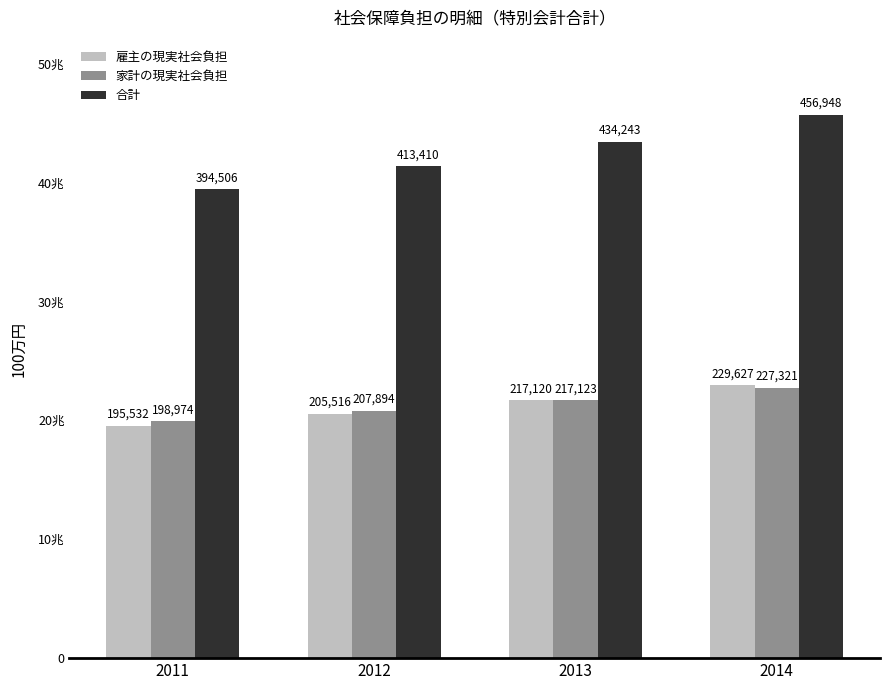

What is the maximum value for 雇主の現実社会負担?

229627